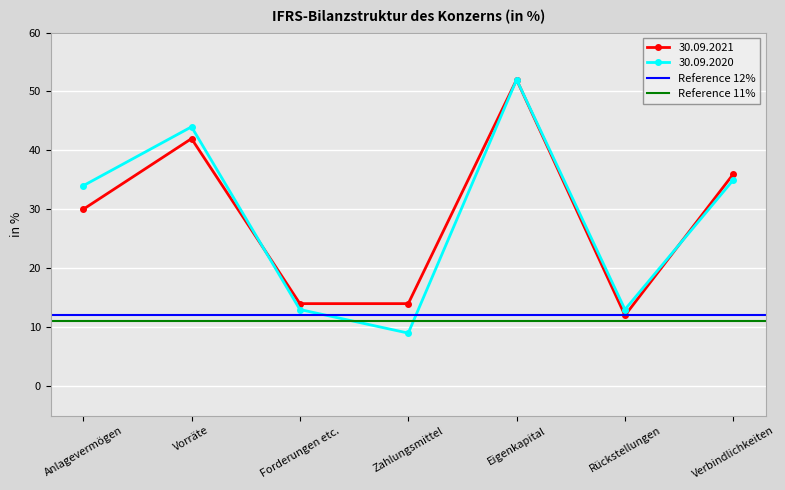

What is the greatest value displayed?

12